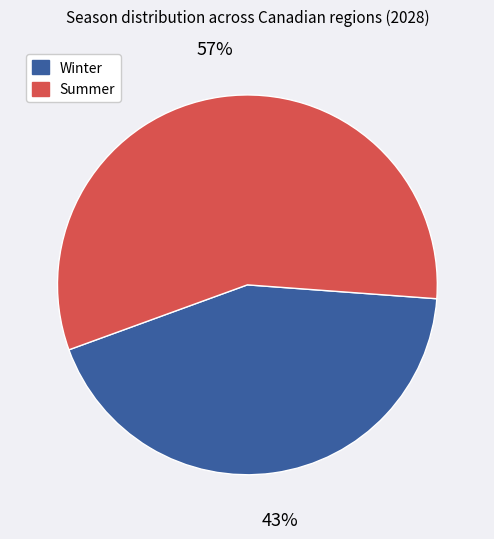

To the nearest percent, what is the average slice percentage?

50%